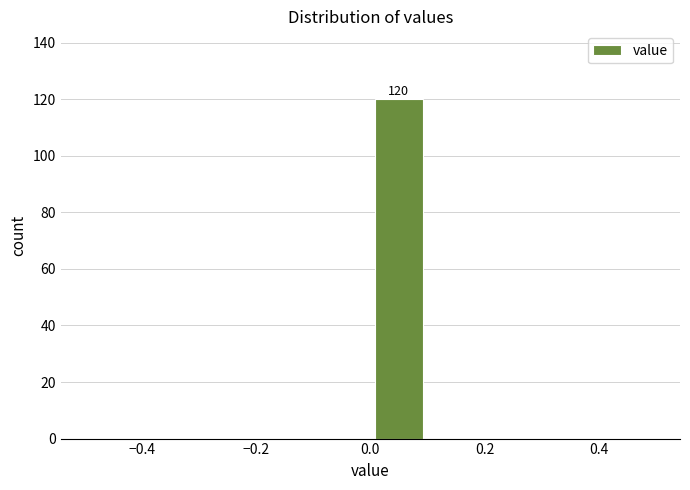

Which range on the x-axis has the tallest bar?

0.0 to 0.1